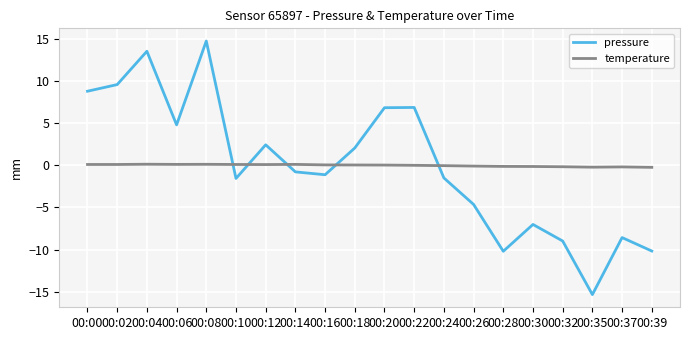

How many interior local peaks does the pressure series have?

6